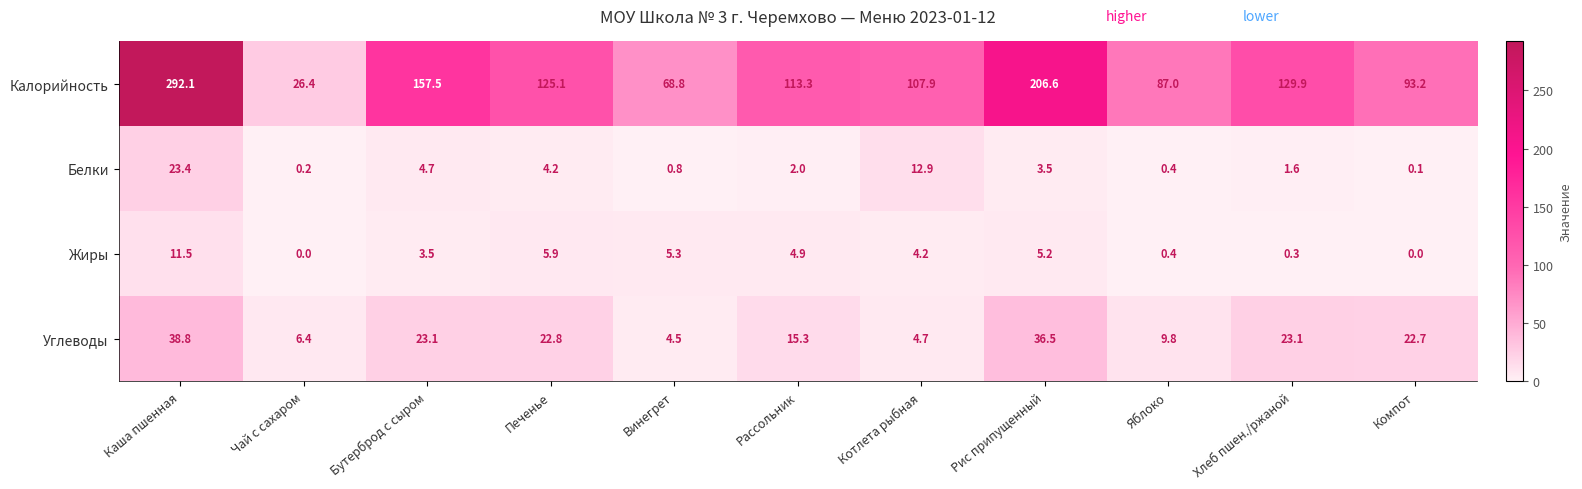

Is the value of Калорийность at Рис припущенный greater than the value of Белки at Печенье?

Yes